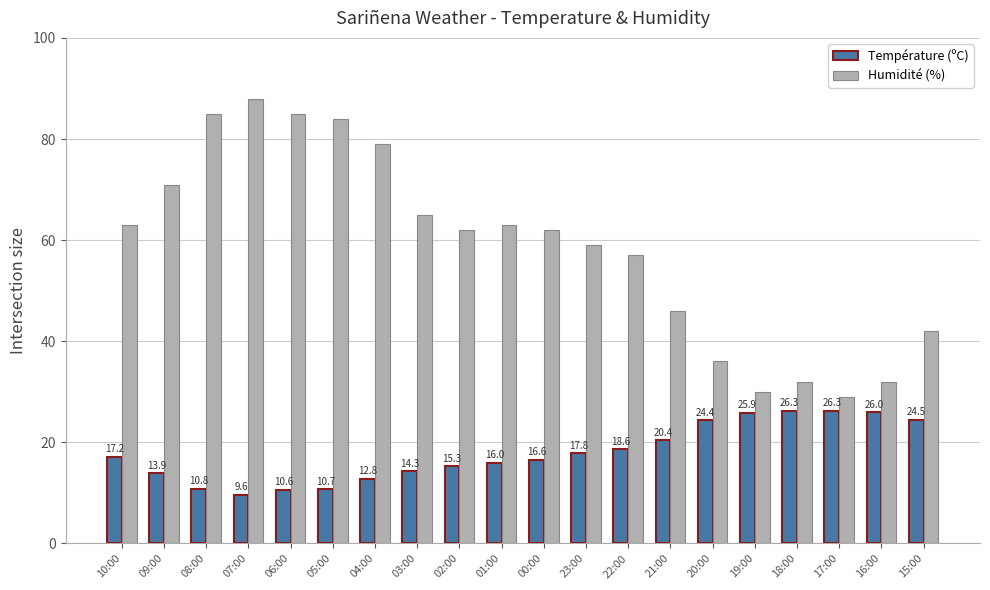

Which series has the widest spread of values?

Humidité (%)